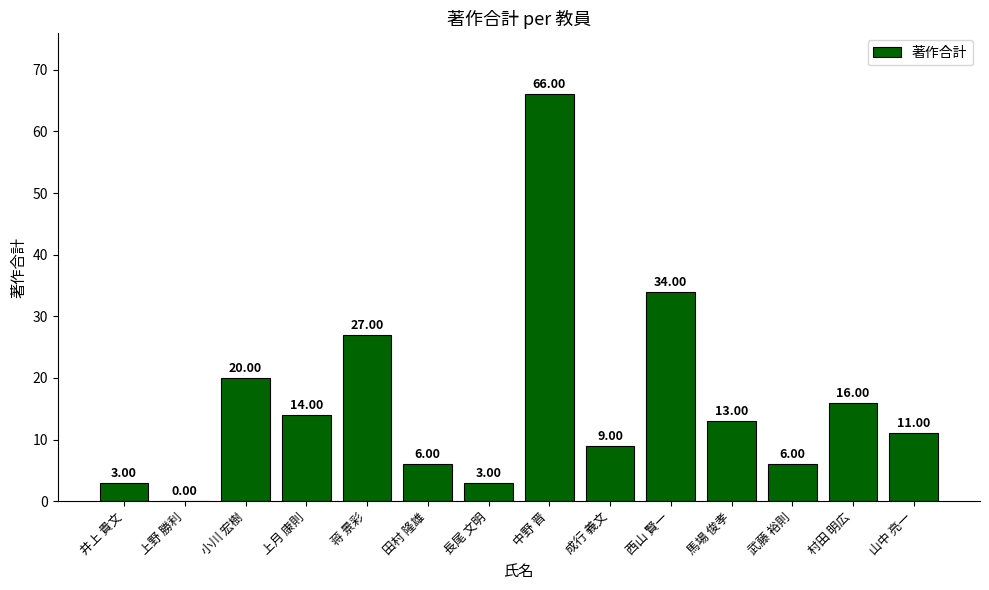

Which category has the highest value across all series?

中野 晋